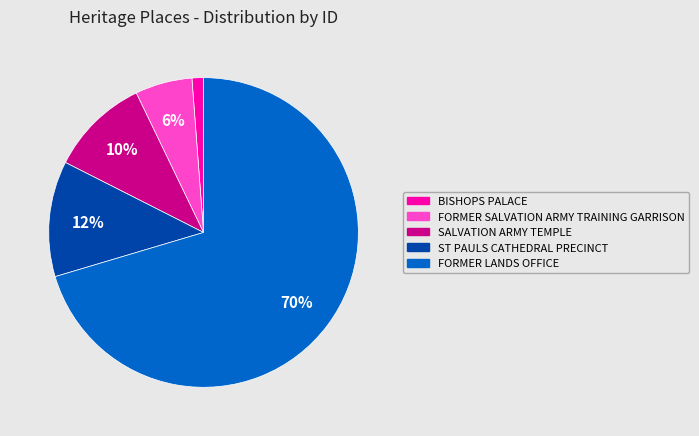

Is the sum of FORMER SALVATION ARMY TRAINING GARRISON and FORMER LANDS OFFICE greater than half?

Yes